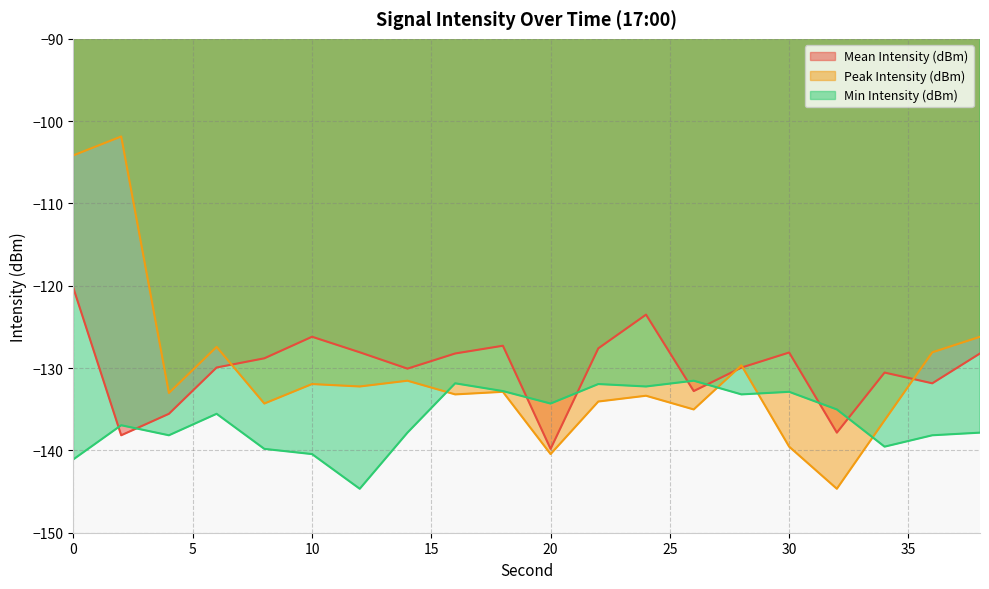

What are all the series names shown in the legend?

Mean Intensity (dBm), Peak Intensity (dBm), Min Intensity (dBm)